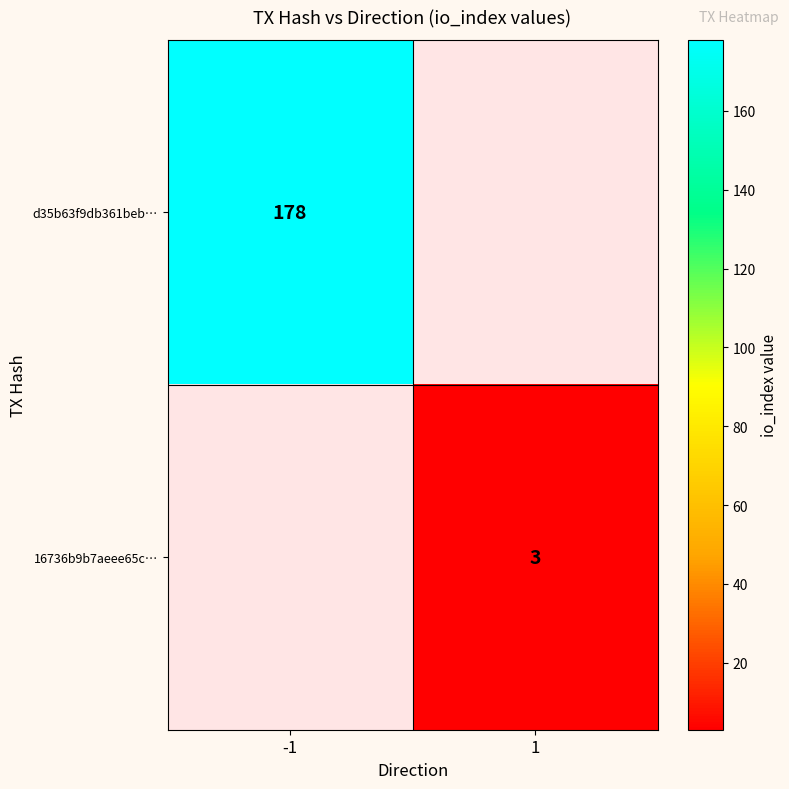

The value of 16736b9b7aeee65c… at 1 is 5. True or false?

False